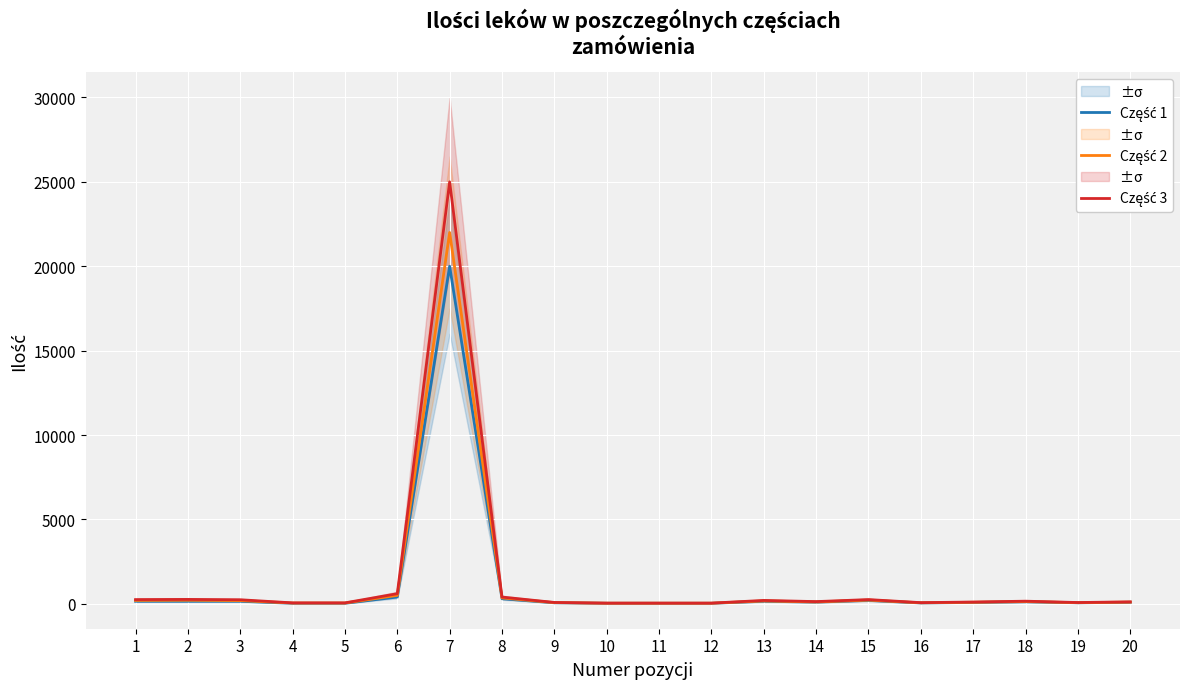

In Część 1, how many points are lower than both neighbors (excluding endpoints)?

3